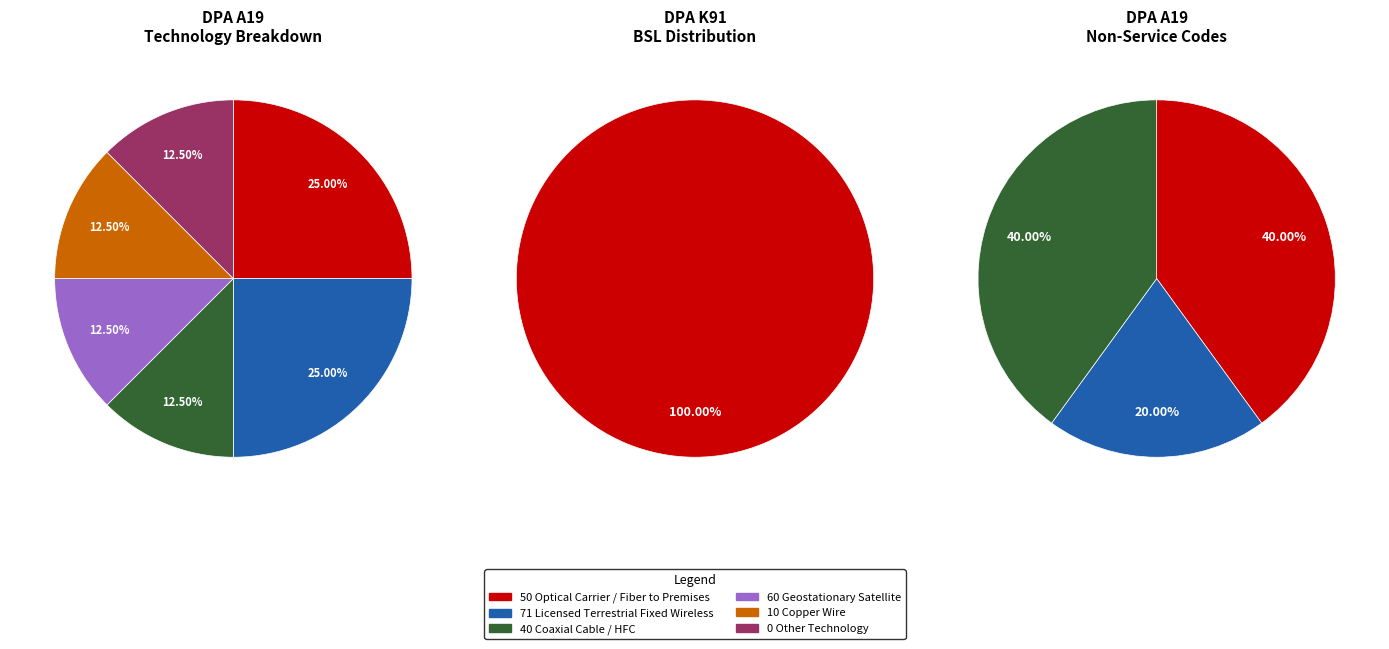

True or false: 0 Other technology accounts for 1% of the total.

False